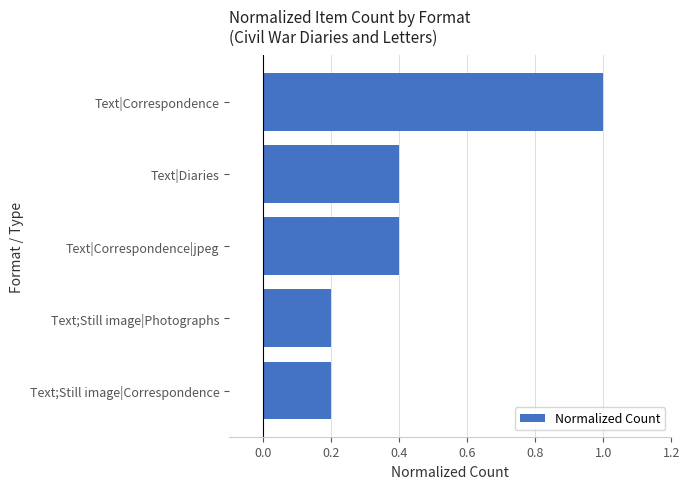

Which category has the highest value across all series?

Text|Correspondence